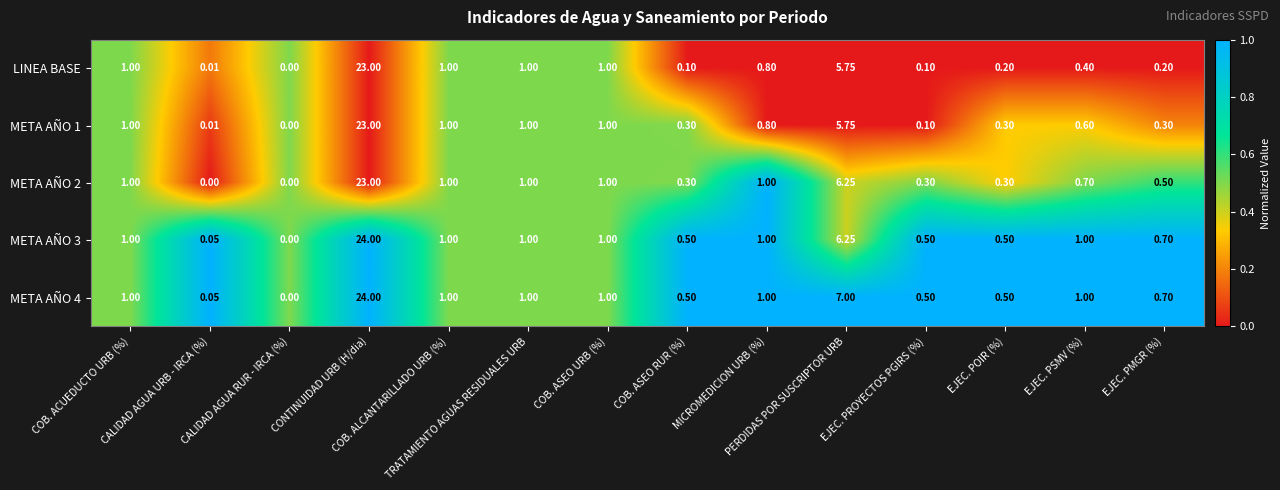

What is the maximum value shown in the chart?

24.0